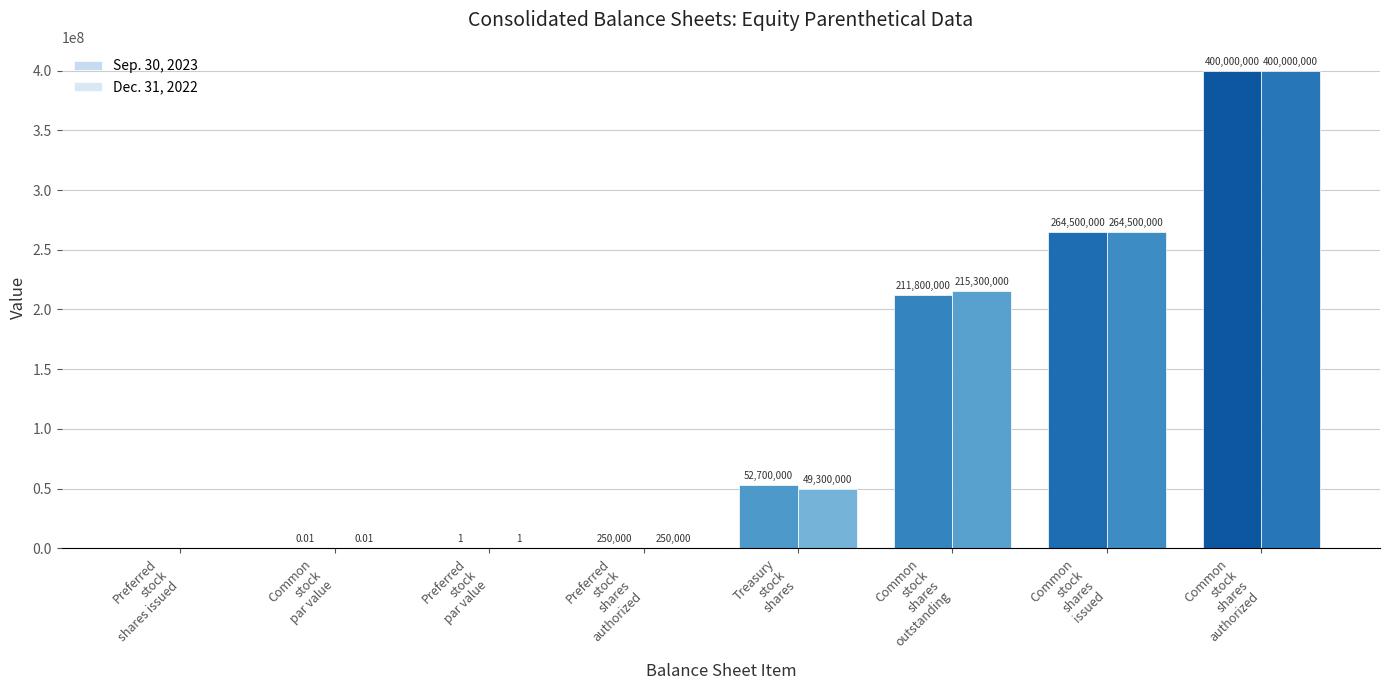

Which category has the highest value across all series?

Common
stock
shares
authorized